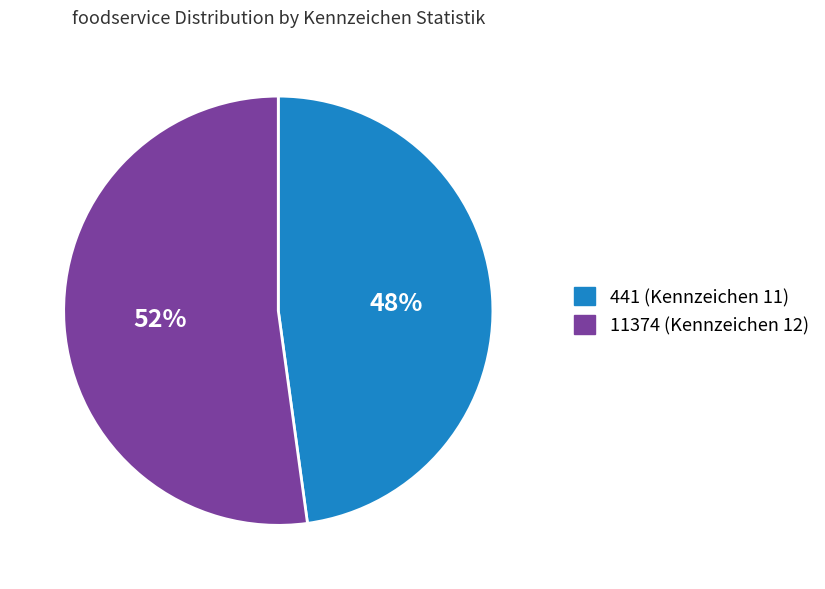

To the nearest percent, what percentage of the pie is 11374 (Kennzeichen 12)?

52%